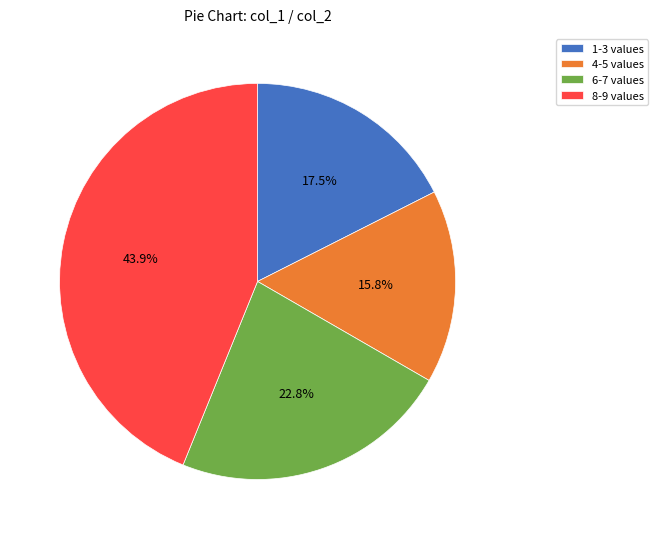

Between 4-5 values and 8-9 values, which is larger?

8-9 values